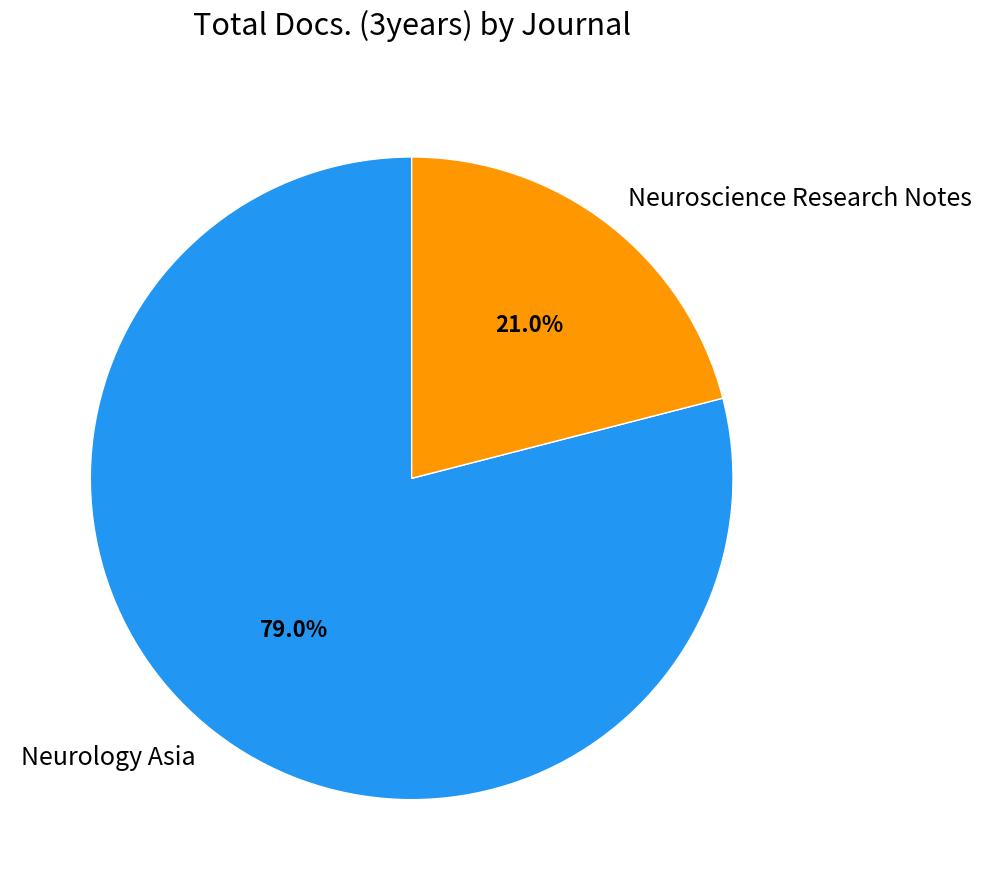

Is there a majority slice in this chart?

Yes